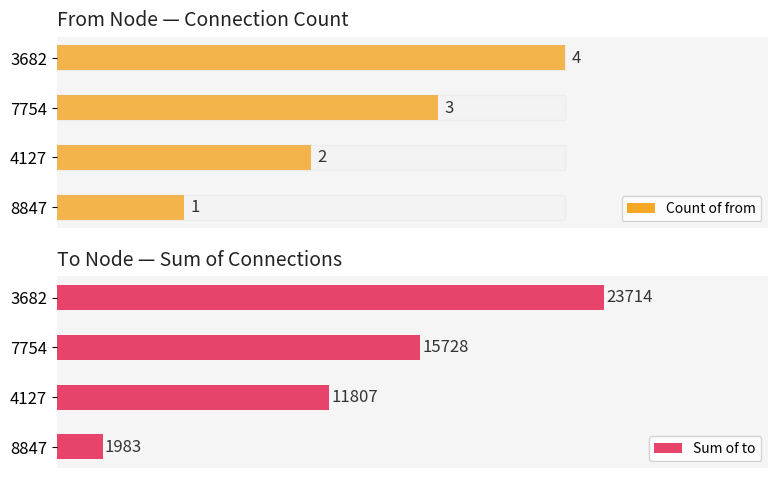

Reading left to right, extract all data points from this chart.

Count of from: 1	2	3	4
Sum of to: 1983	11807	15728	23714